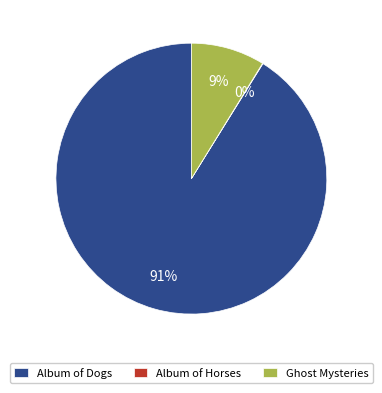

Between Album of Dogs and Ghost Mysteries, which is larger?

Album of Dogs